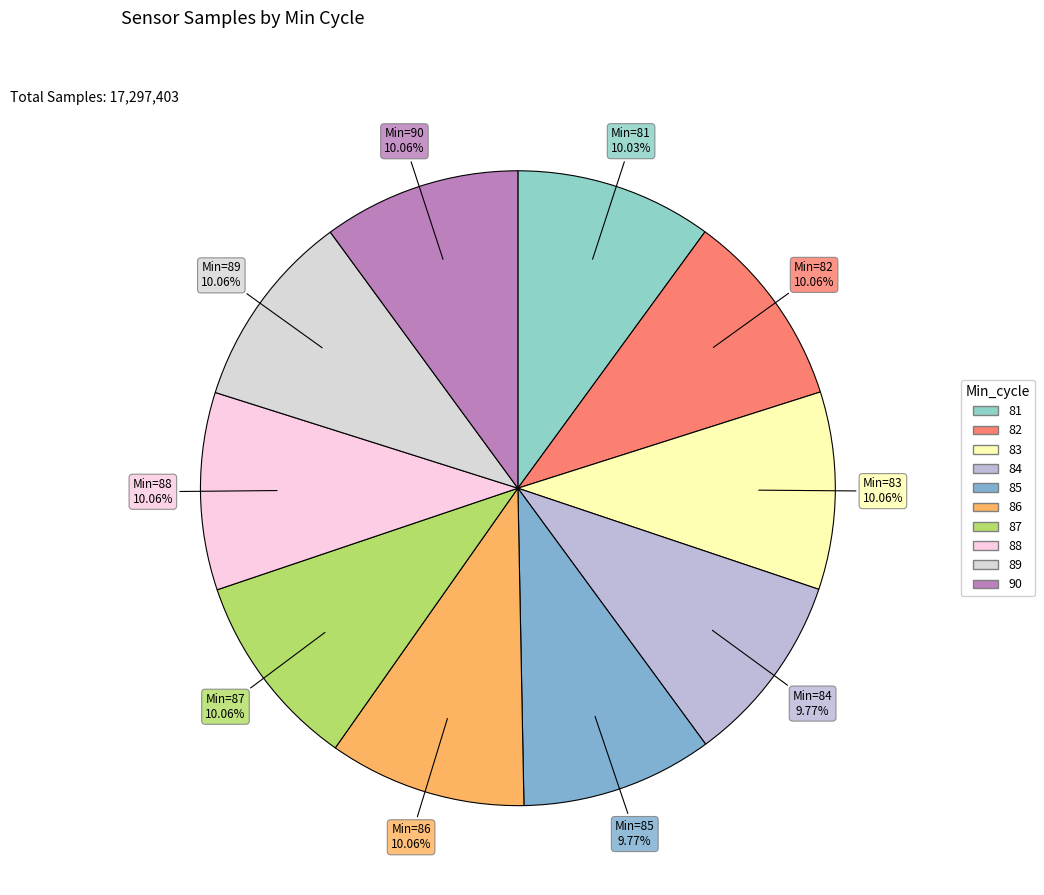

To the nearest percent, what is the combined percentage of 85 and 82?

20%